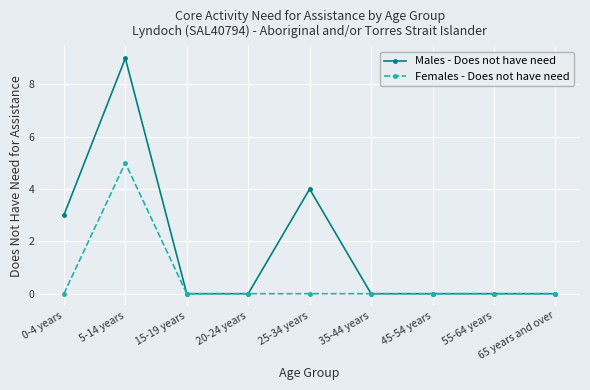

Which series changed the most between 5-14 years and 35-44 years?

Males - Does not have need